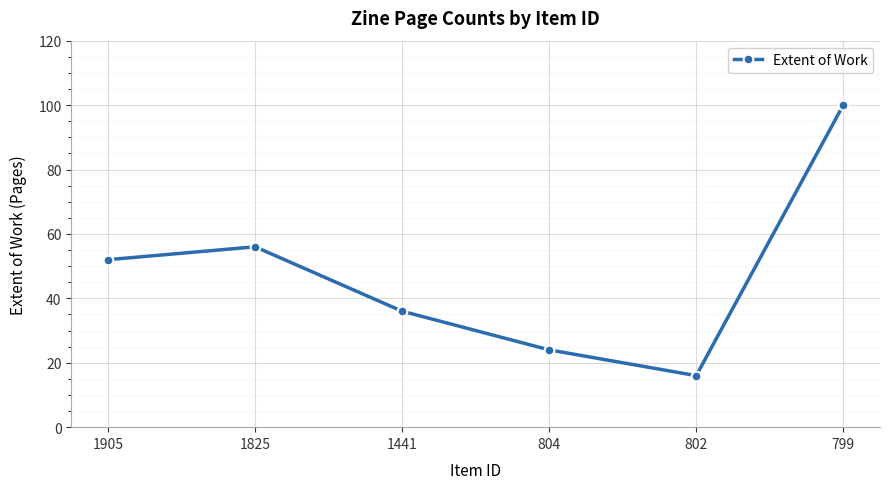

What is the value of the 1st point from the left?

52